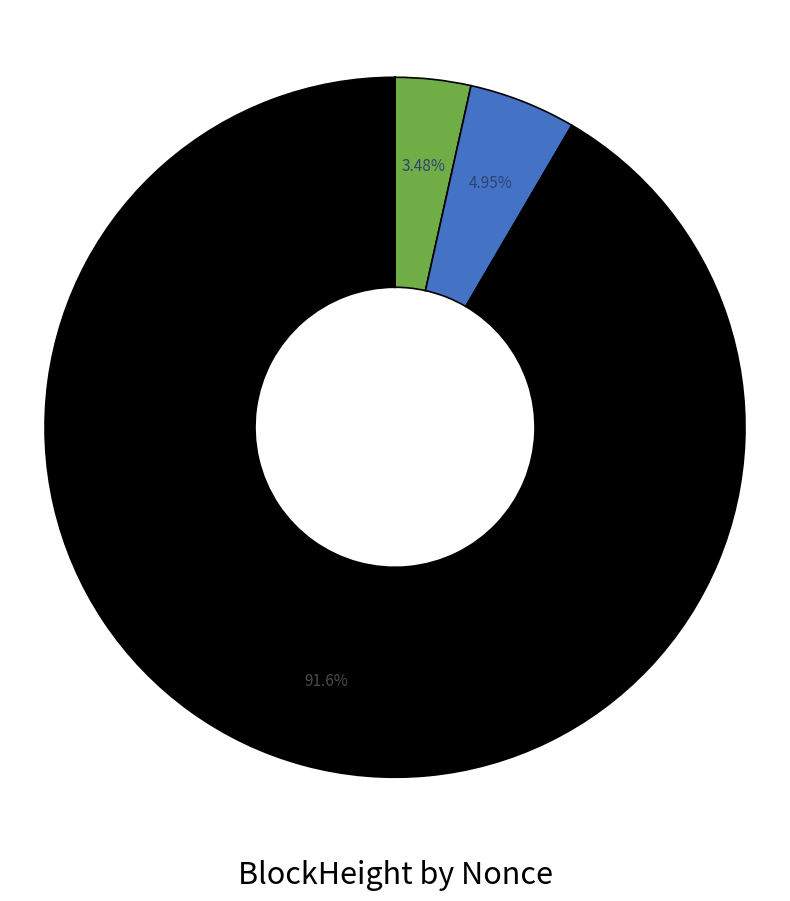

Count the number of slices in the pie.

5